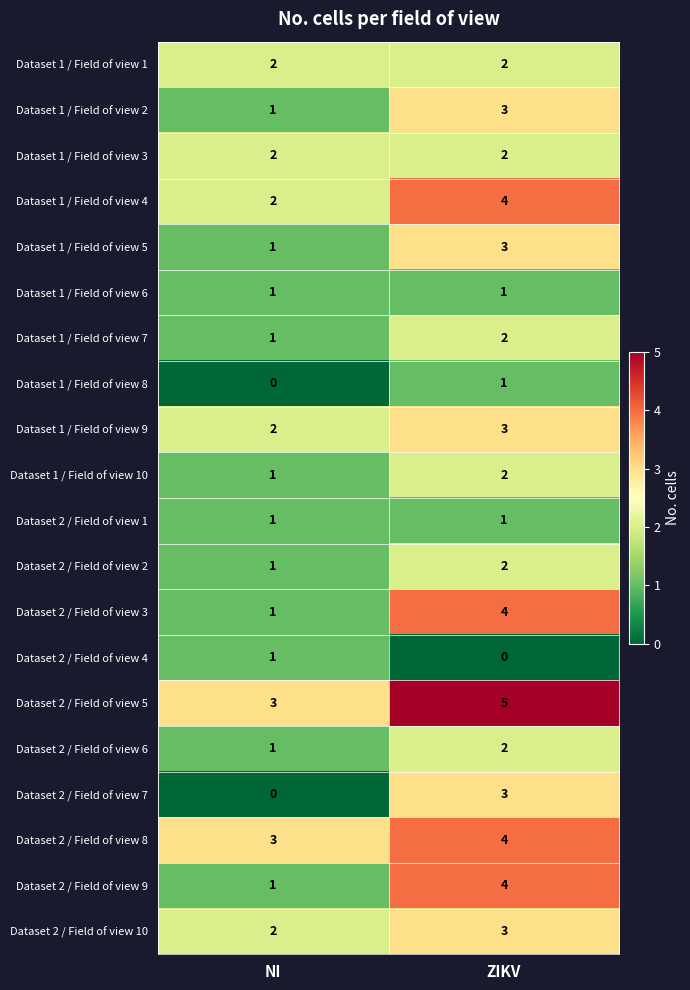

What is the sum of all Dataset 2 / Field of view 5 values?

8